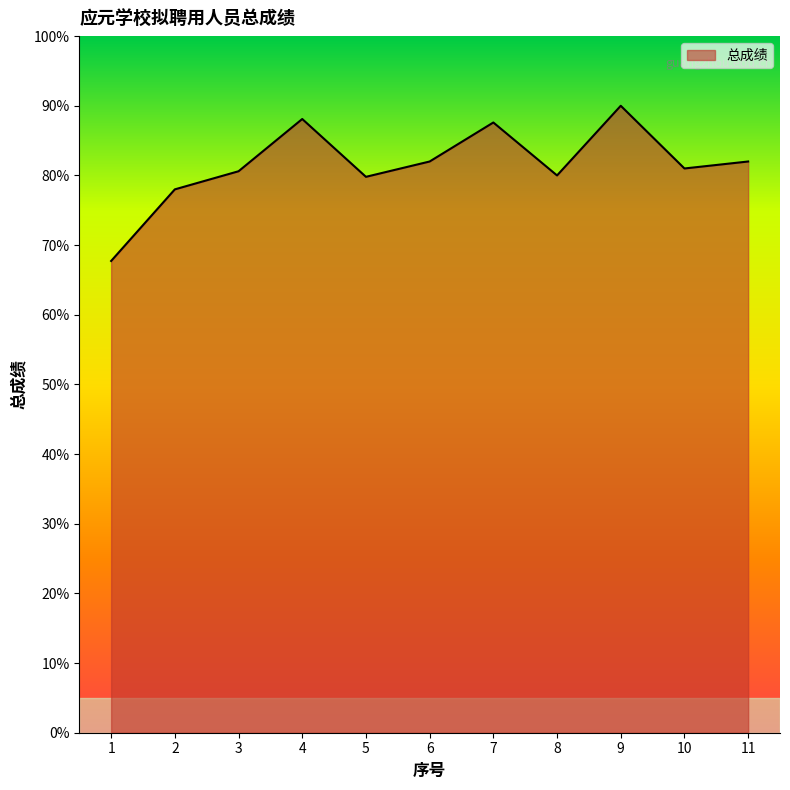

How many lines are shown in the chart?

1